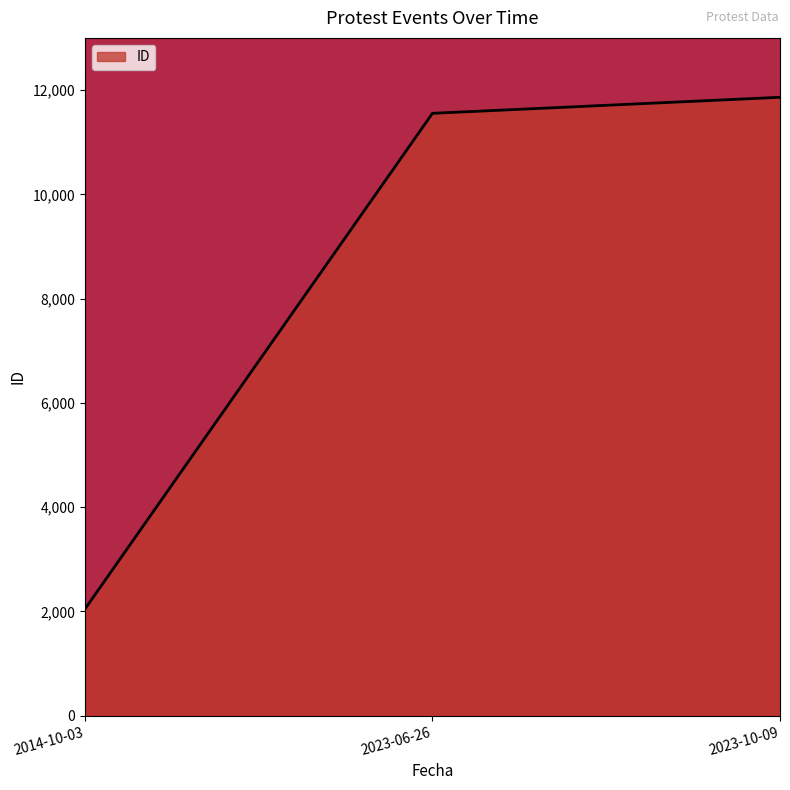

How many distinct data groups are displayed?

1